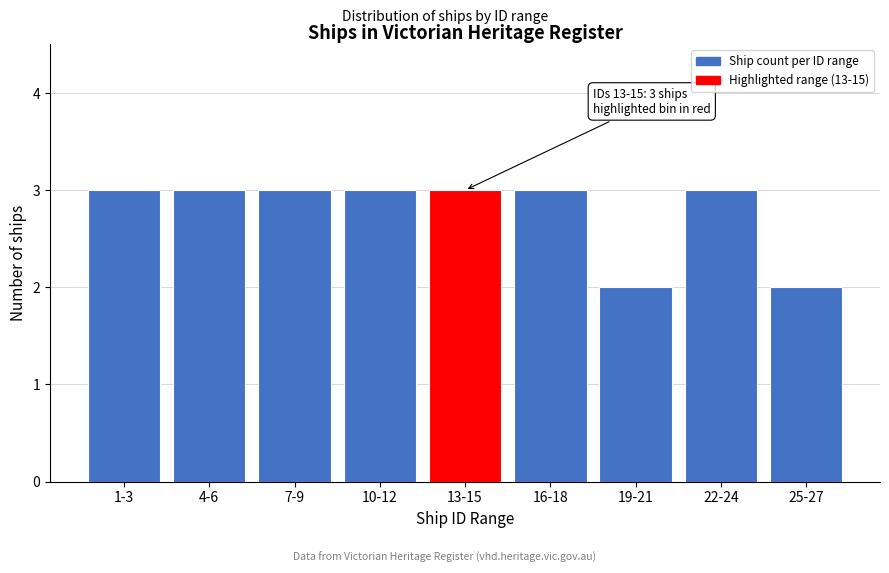

Reading right to left, transcribe all the data shown in this chart.

2	3	2	3	3	3	3	3	3